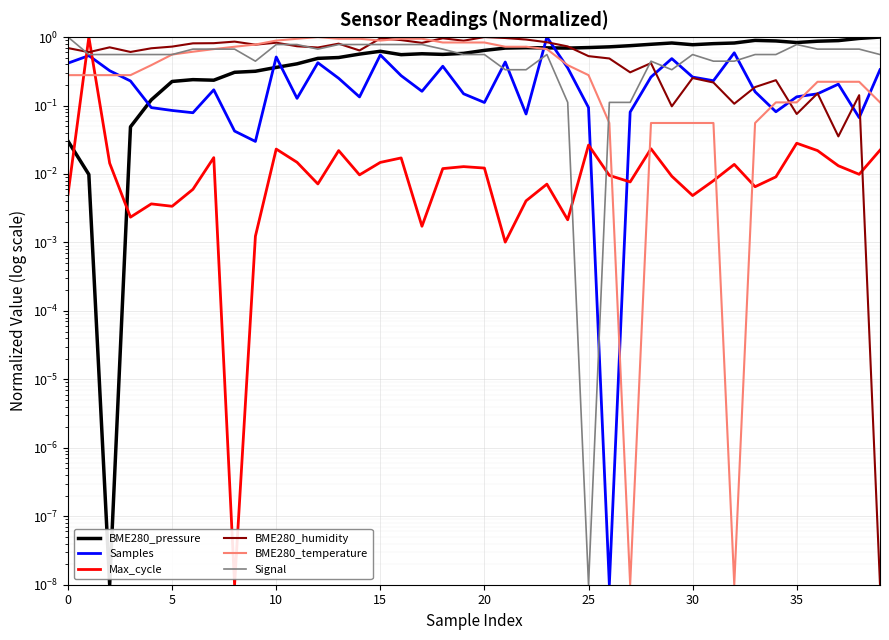

What are all the series names shown in the legend?

BME280_pressure, Samples, Max_cycle, BME280_humidity, BME280_temperature, Signal